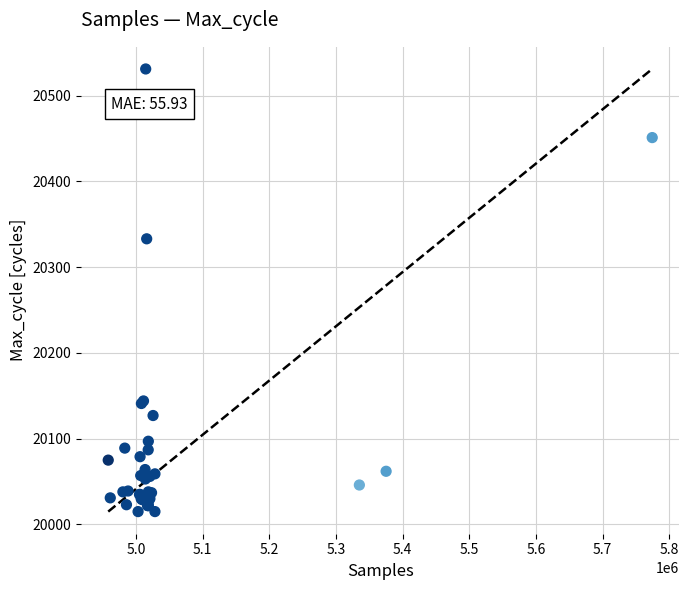

What Y value in the scatter plot is closest to 20273?

20333